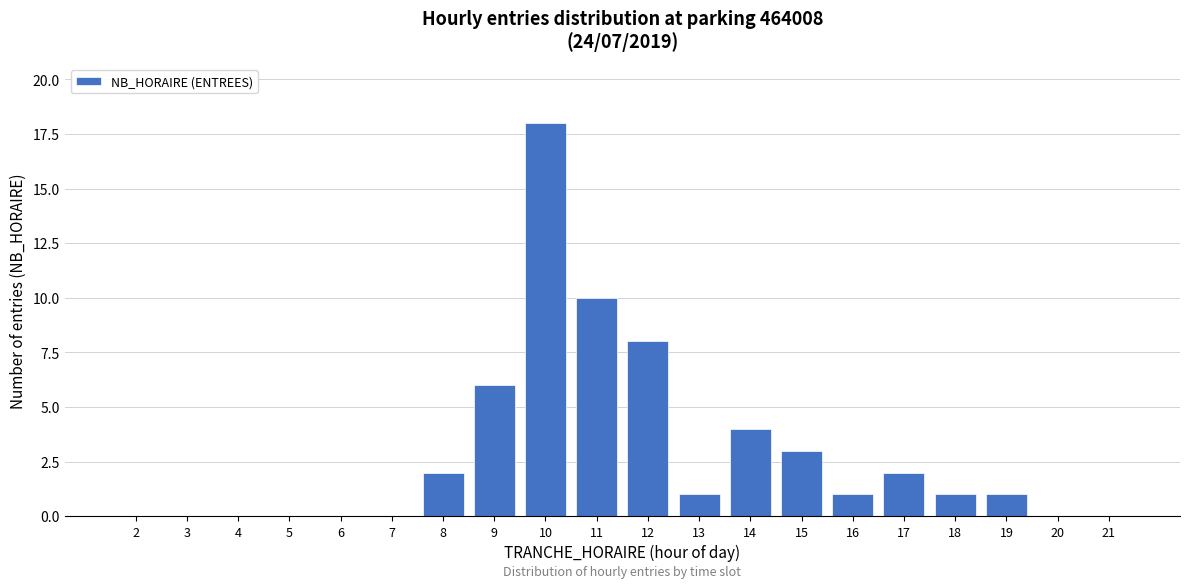

Reading right to left, what are all the values shown in this chart?

21=0	20=0	19=1	18=1	17=2	16=1	15=3	14=4	13=1	12=8	11=10	10=18	9=6	8=2	7=0	6=0	5=0	4=0	3=0	2=0